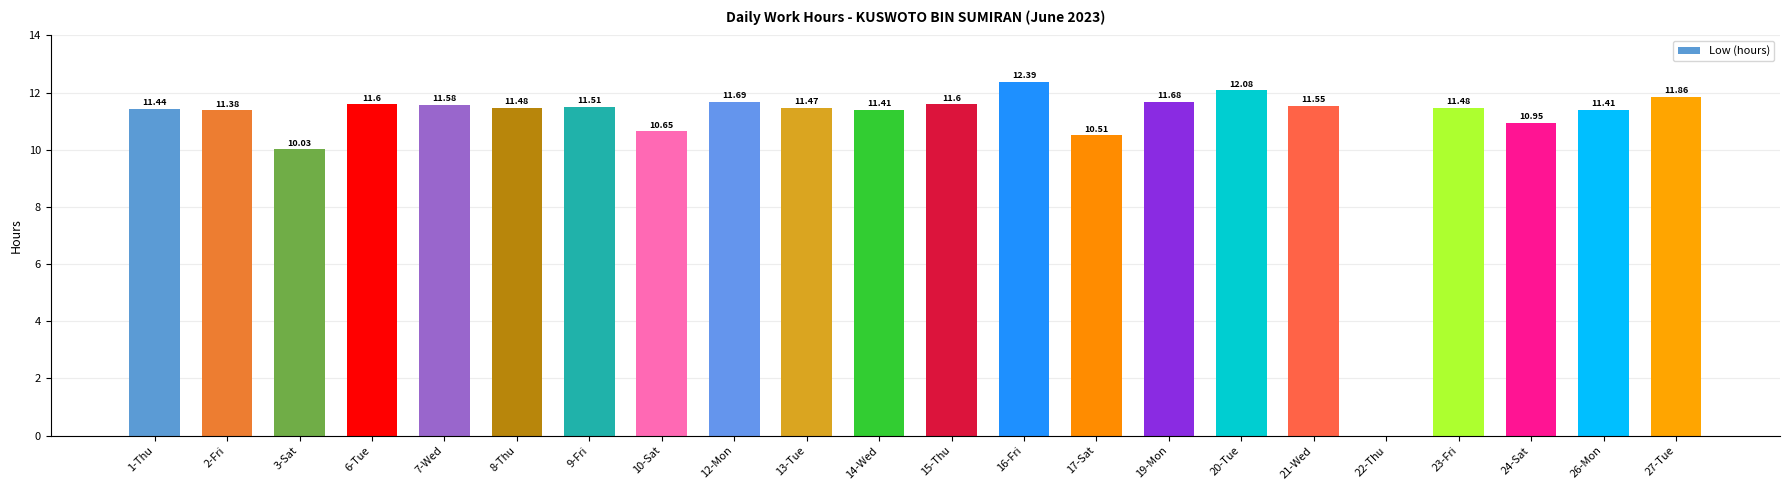

What value does the data have at 12-Mon?

11.7